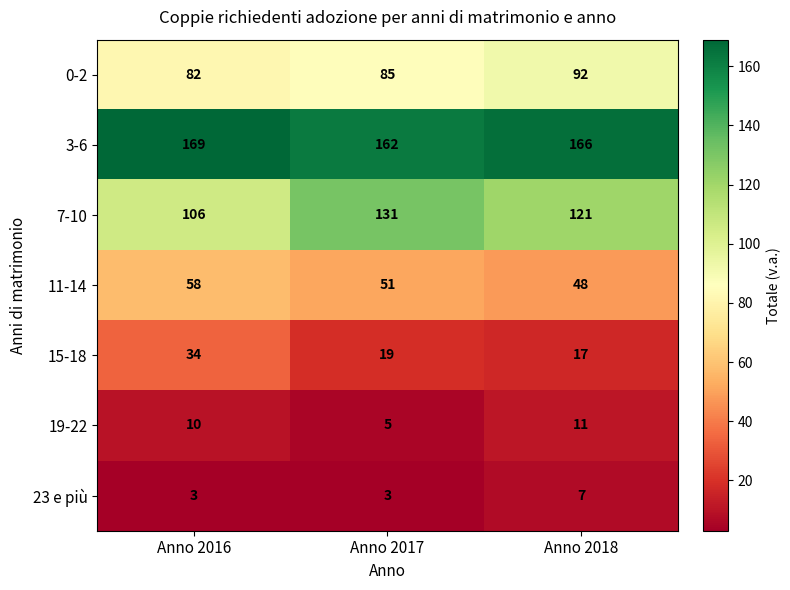

Where does the 3-6 series first go above 166?

Anno 2016